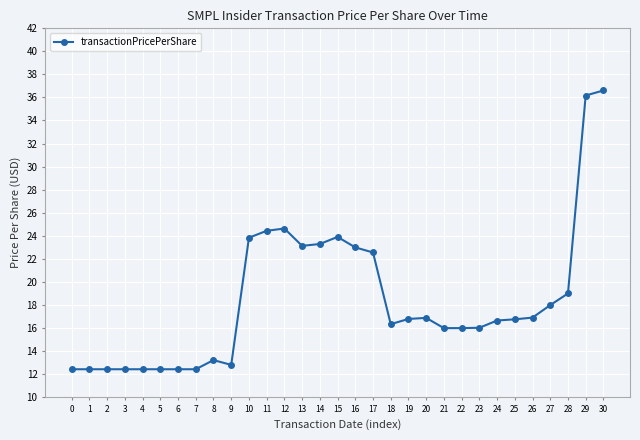

Does the chart display data point markers on the line(s)?

Yes